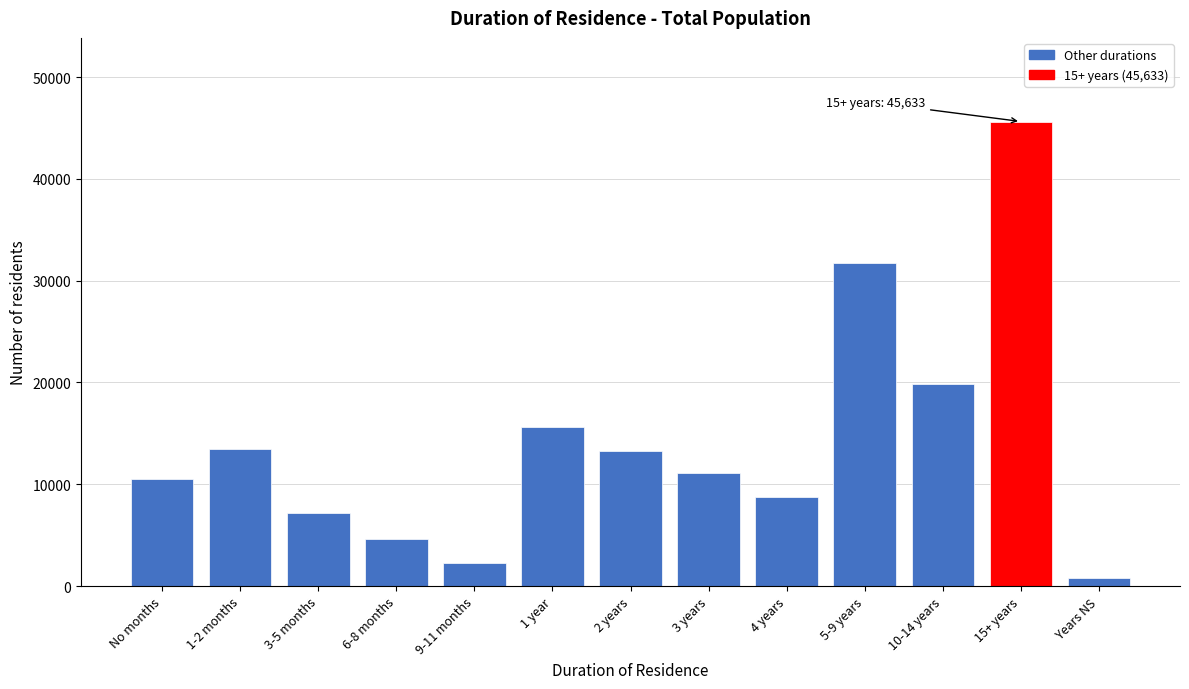

What value does the data have at 3 years, to the nearest 100?

11100